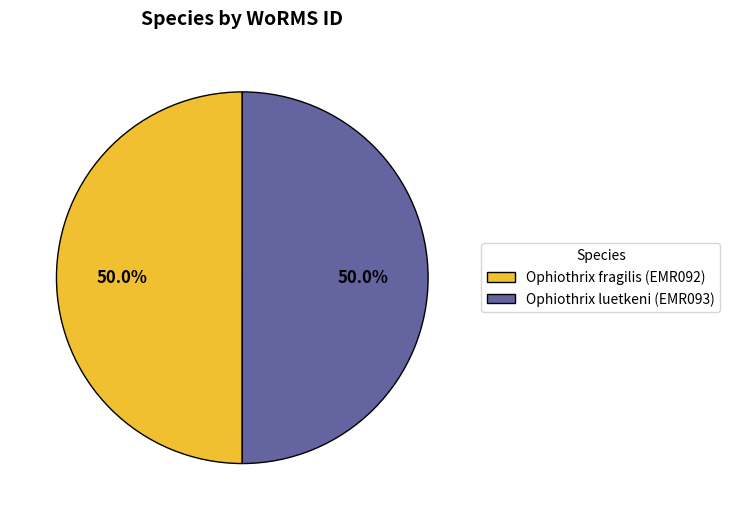

How many segments does this pie chart have?

2